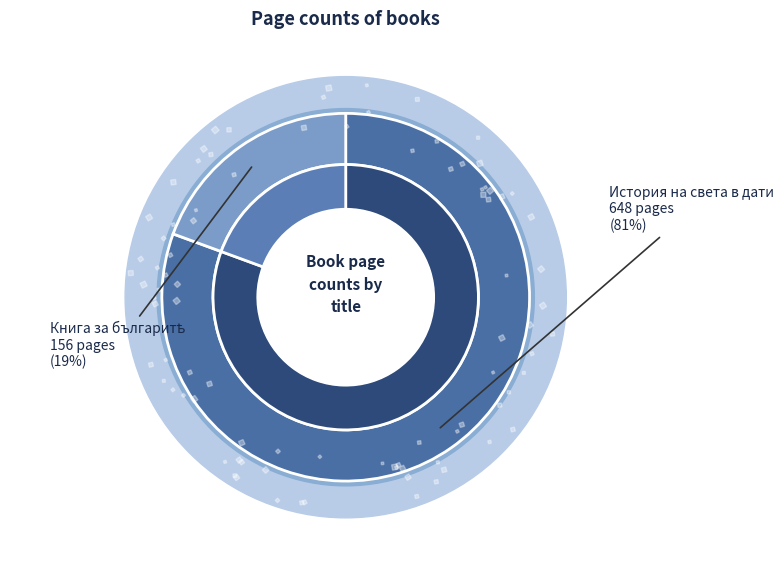

Do 3111 and 3071 together represent more than half of the pie?

Yes